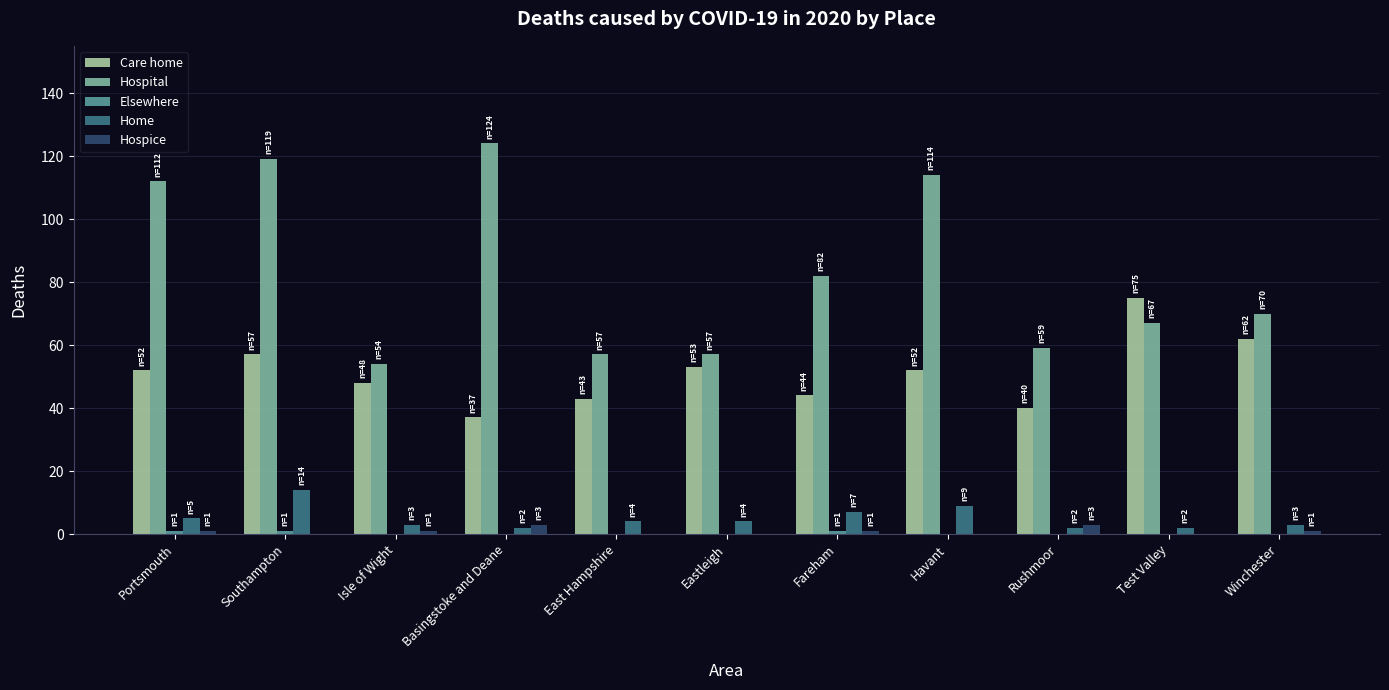

What is the greatest value displayed?

124